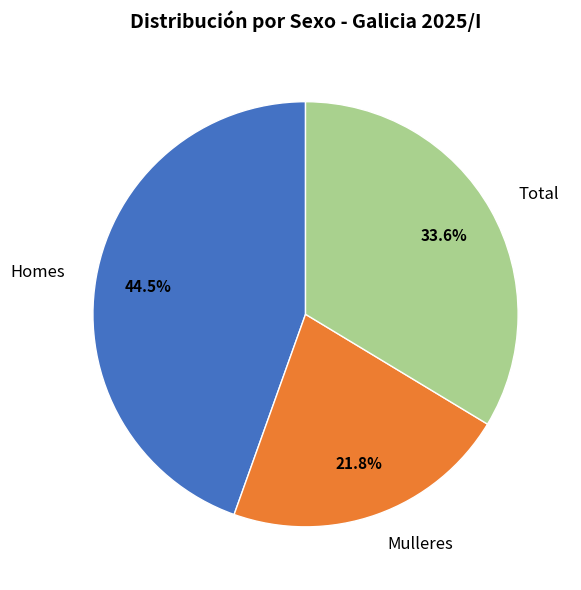

What percentage is the Total slice, to the nearest percent?

34%